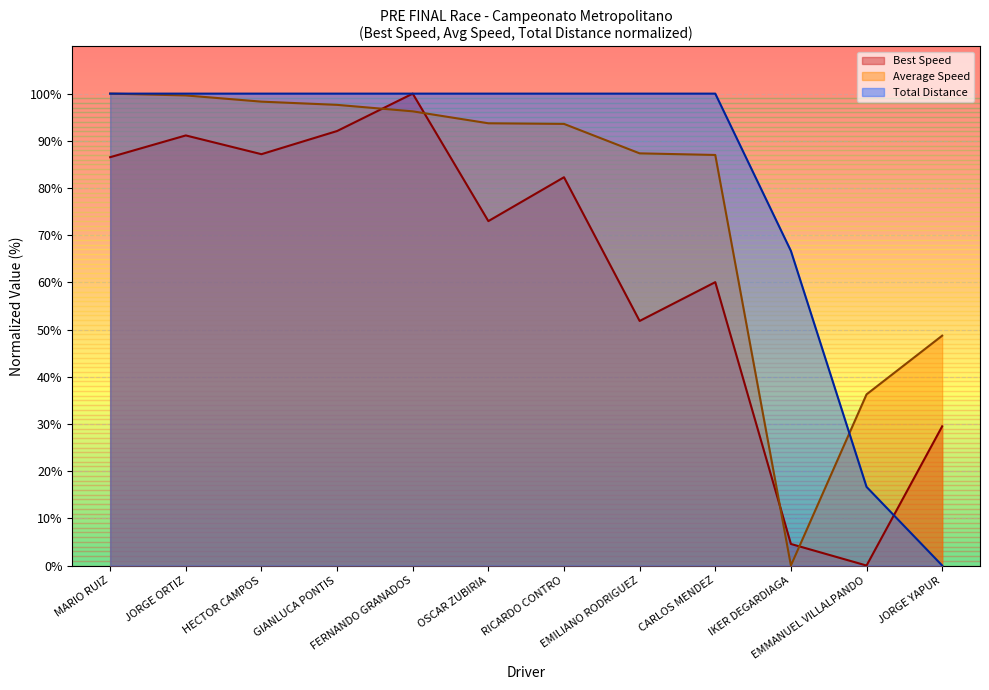

What is the difference between the highest and lowest values at GIANLUCA PONTIS?

7.9